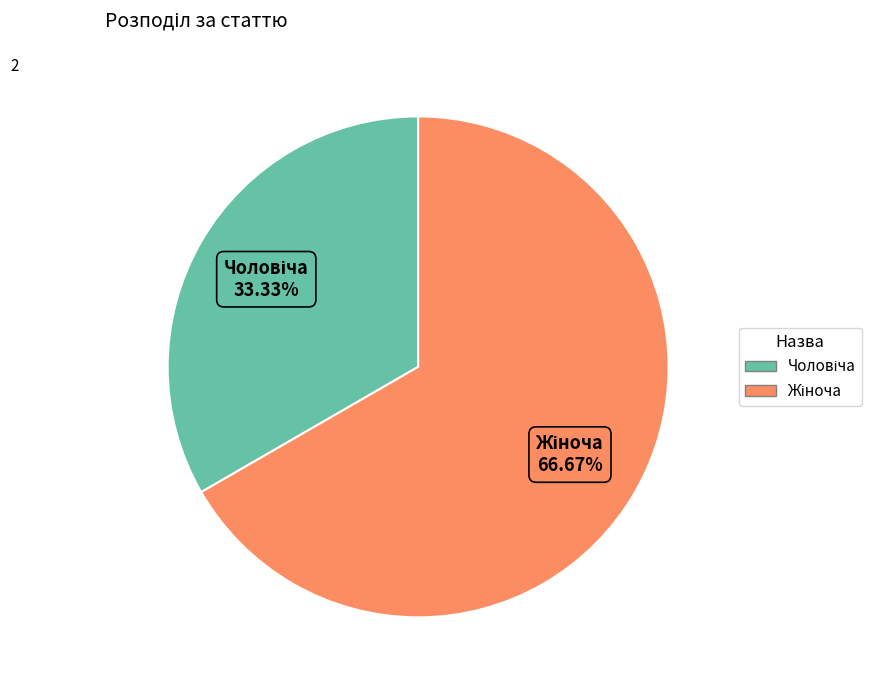

Is there any slice that represents more than half of the pie?

Yes